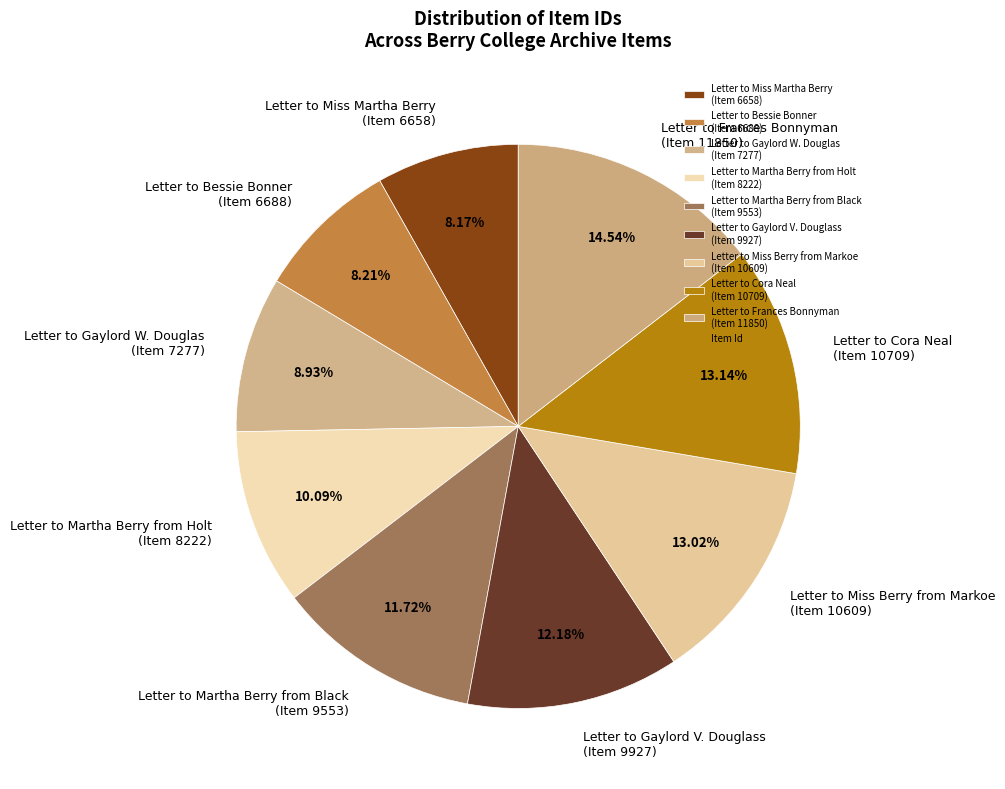

Does any single category account for the majority?

No